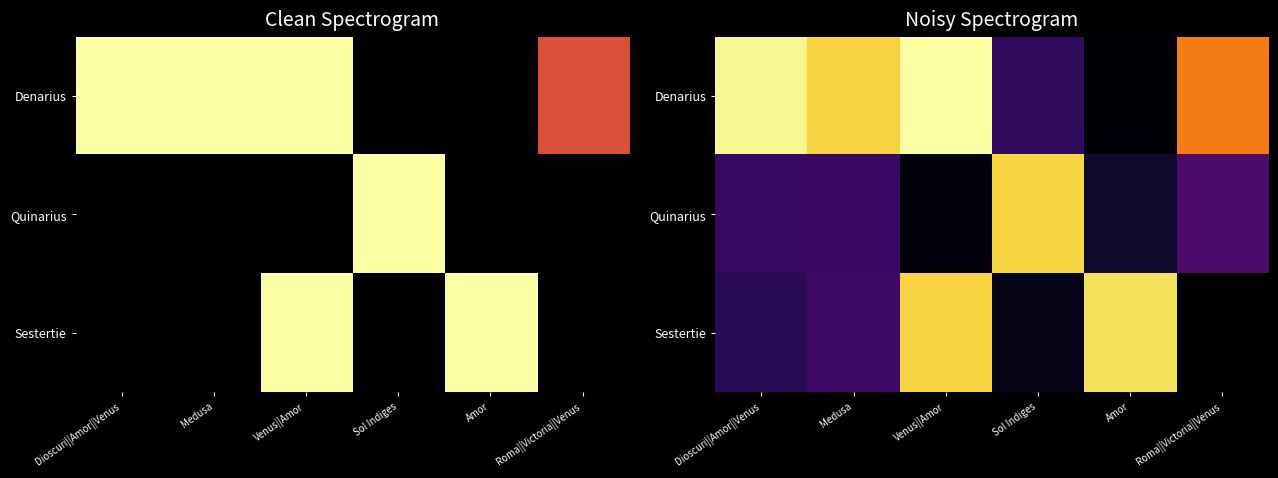

What is the spread (max minus min) of values at Roma||Victoria||Venus?

2.2